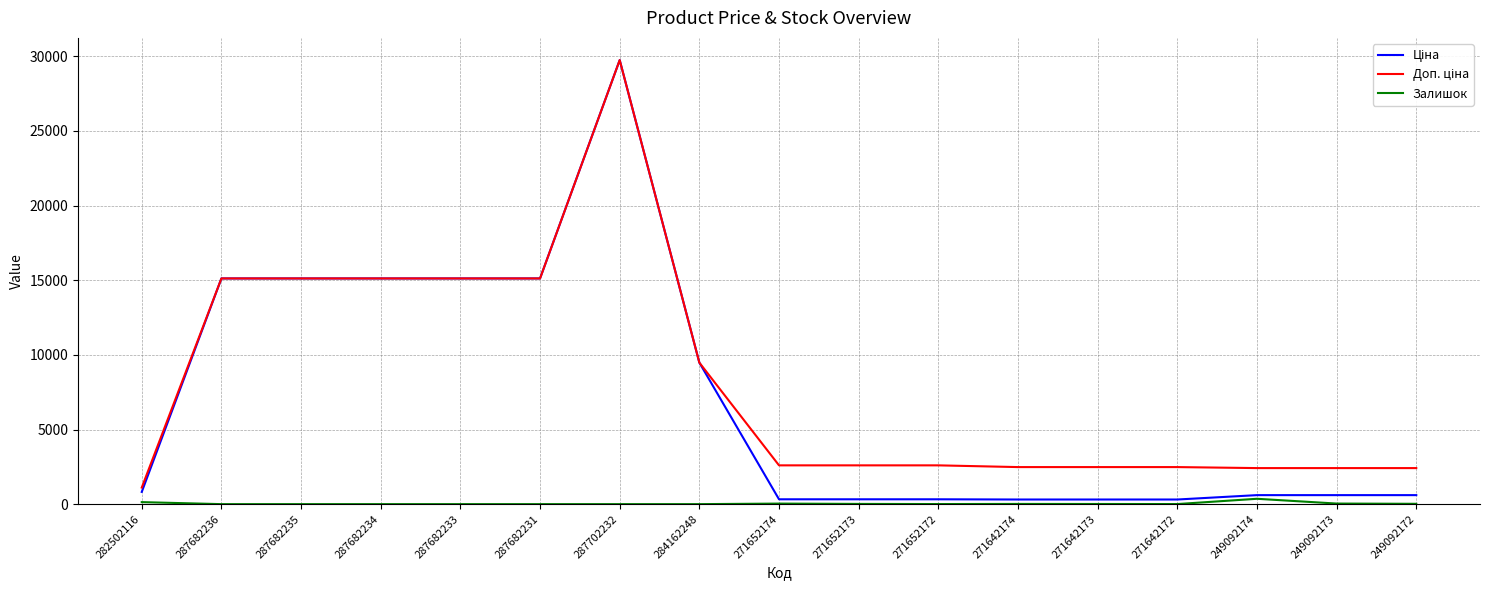

At which category is the sum across all series the highest?

287702232